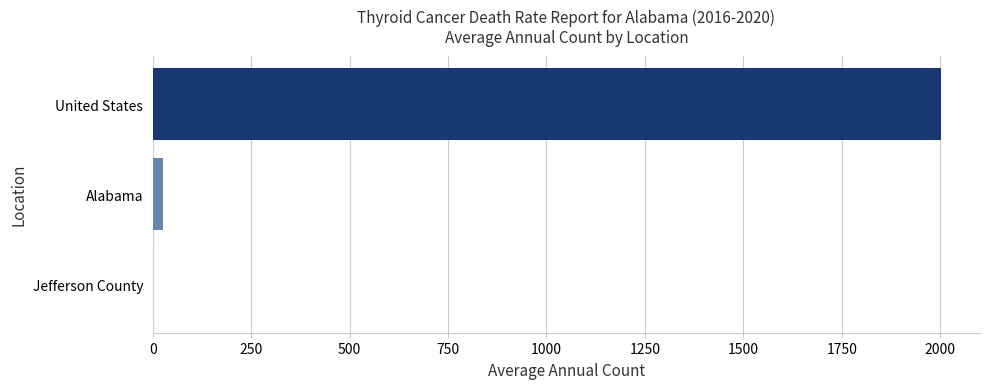

The value at United States is 3034. True or false?

False